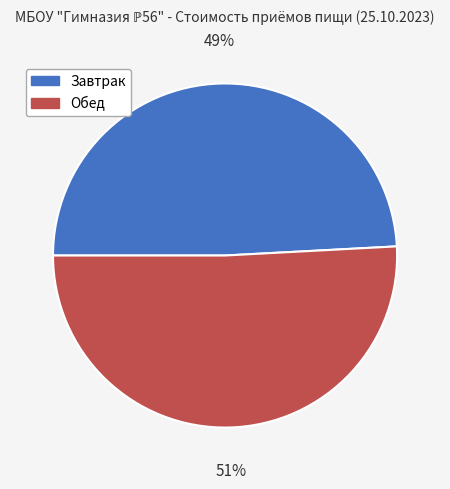

Is there a majority slice in this chart?

Yes